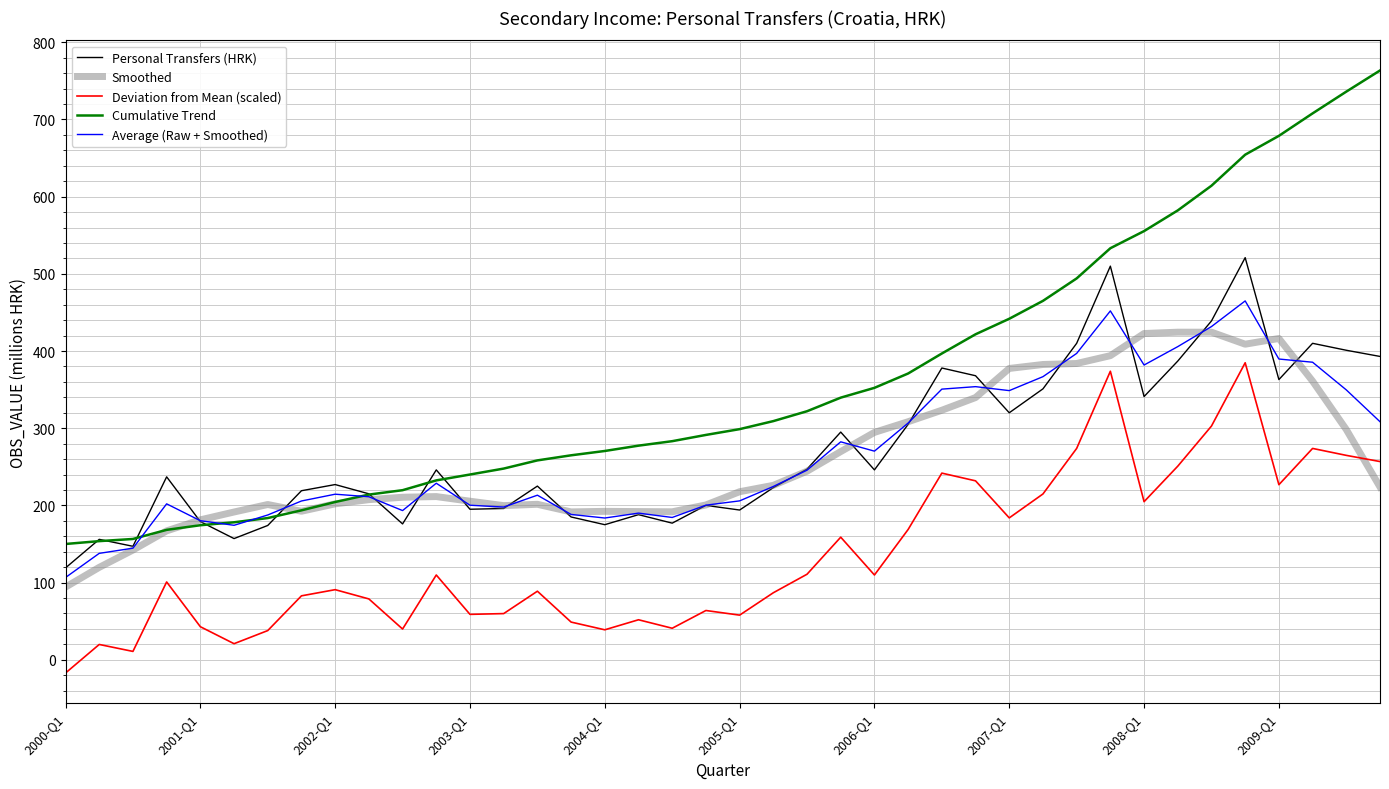

What are all the series names shown in the legend?

Personal Transfers (HRK), Smoothed, Deviation from Mean (scaled), Cumulative Trend, Average (Raw + Smoothed)